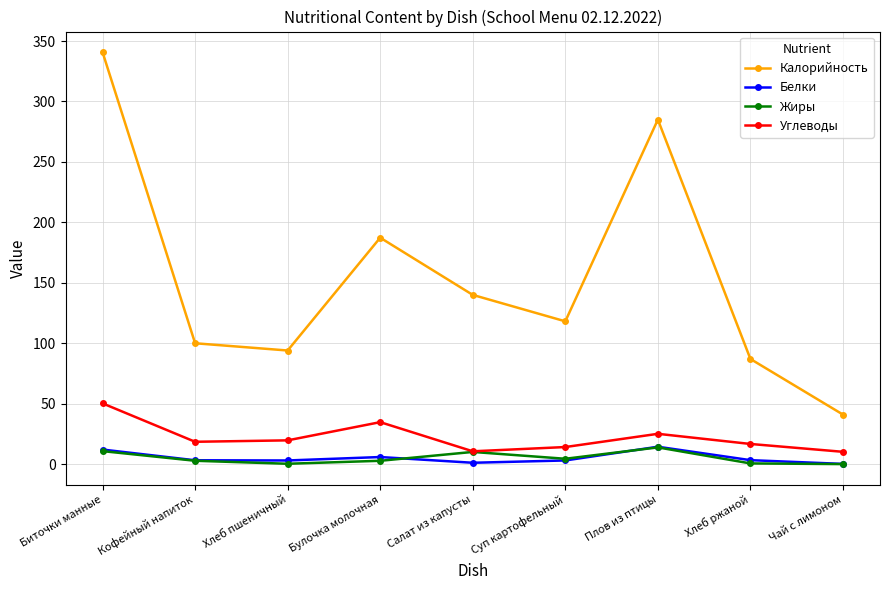

The Калорийность series shows 70.4 at Суп картофельный. True or false?

False